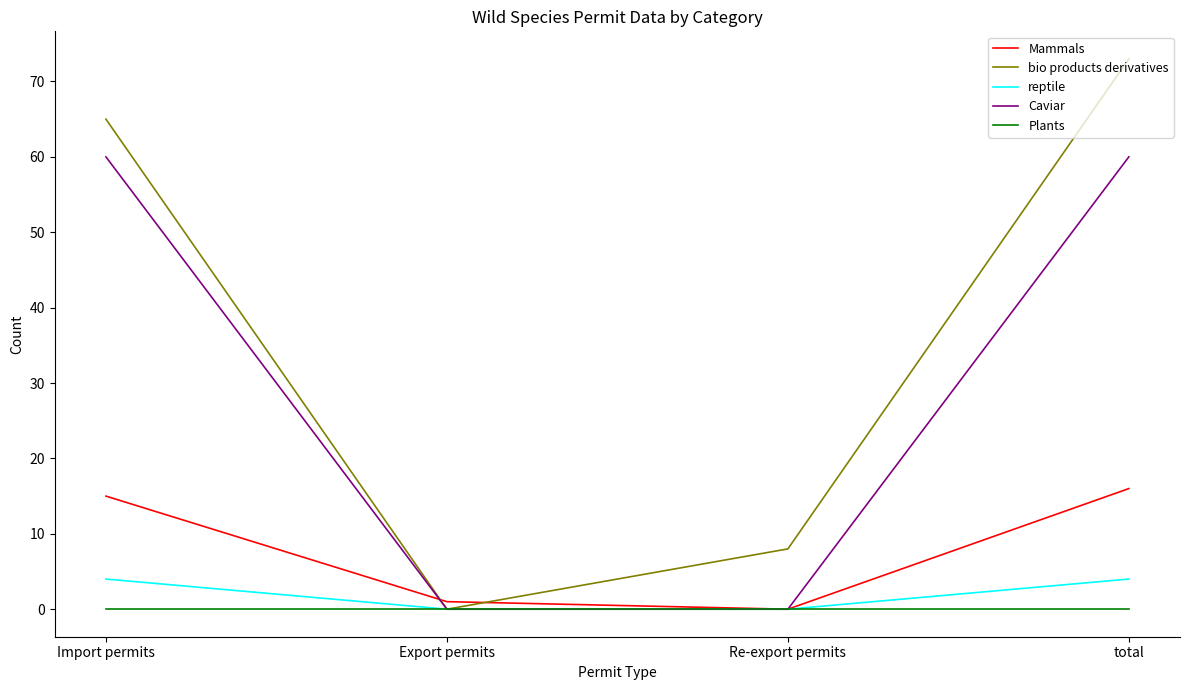

Reading left to right, what are all the values shown in this chart?

Mammals: 15	1	0	16
bio products derivatives: 65	0	8	73
reptile: 4	0	0	4
Caviar: 60	0	0	60
Plants: 0	0	0	0